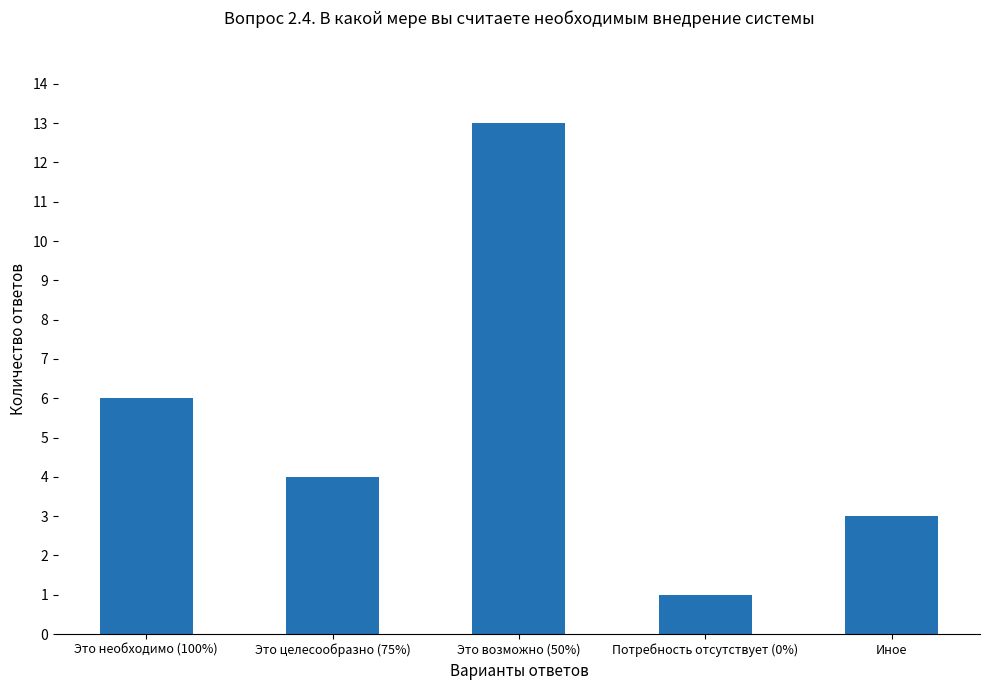

Approximately how many times larger is the value at Это возможно (50%) compared to Это целесообразно (75%)?

3.2